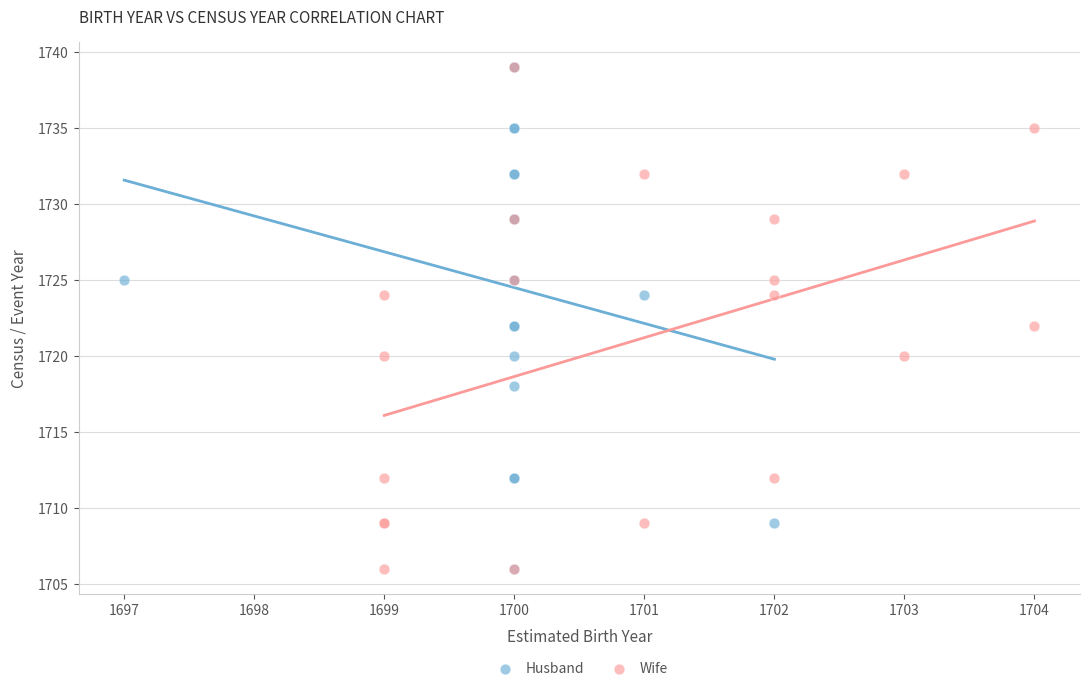

What are all the series names shown in the legend?

Husband, Wife